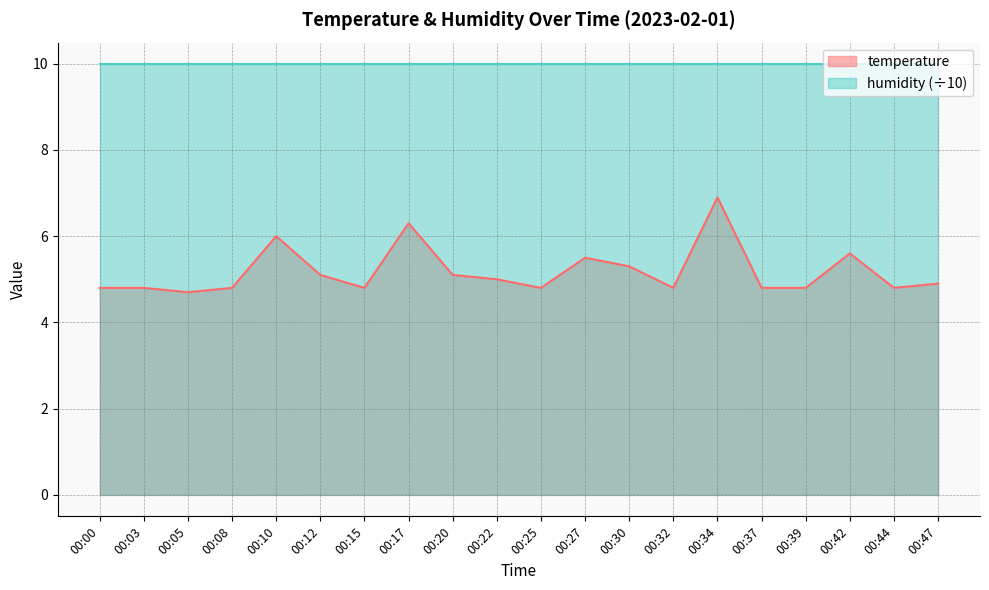

What is the difference between the second highest and second lowest values?

1.5